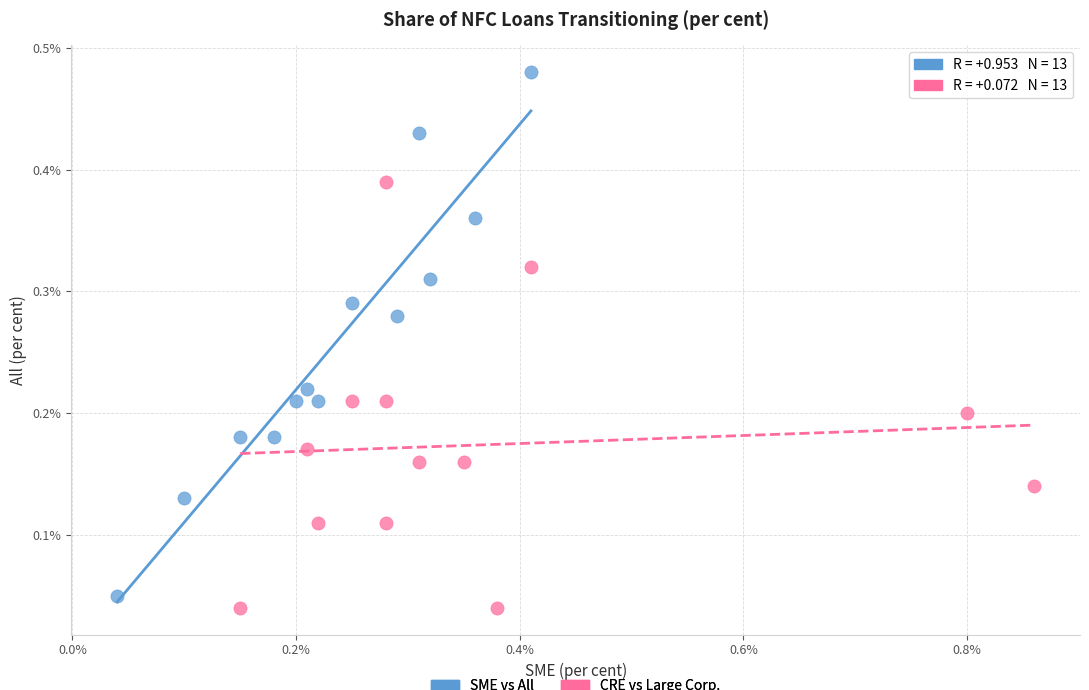

Which series reaches the maximum Y coordinate?

SME vs All